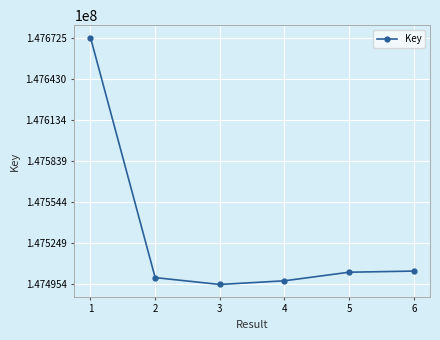

What is the sum of all values?

885175262